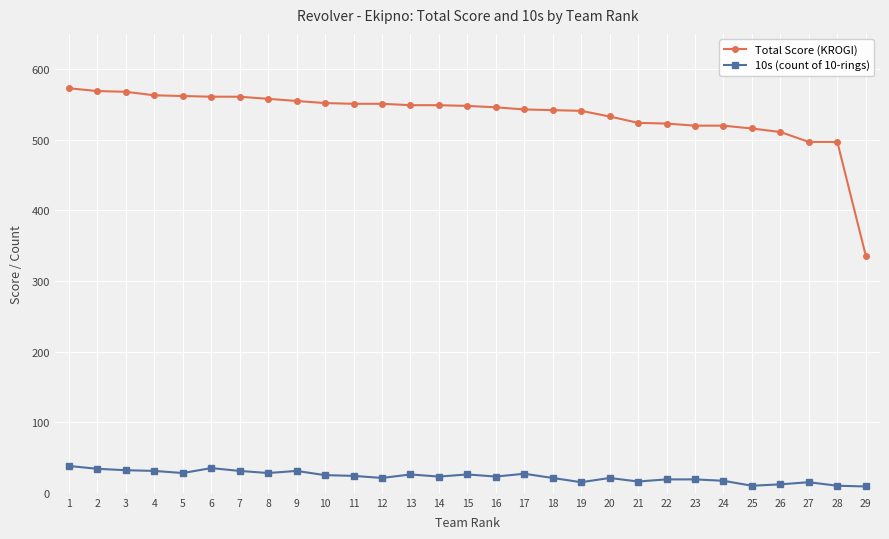

True or false: 10s (count of 10-rings) and Total Score (KROGI) cross at least once.

False